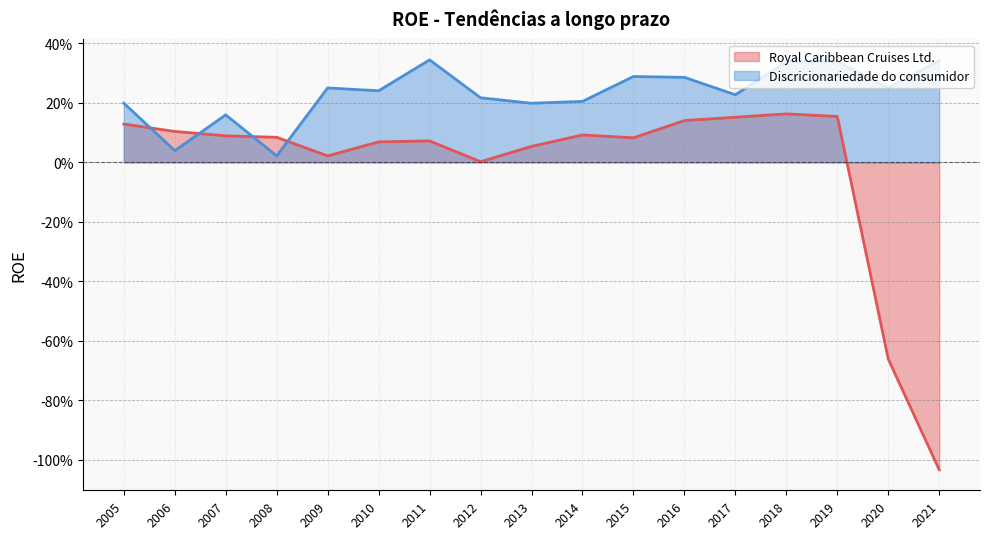

Which series changed the most between 2005 and 2014?

Royal Caribbean Cruises Ltd.